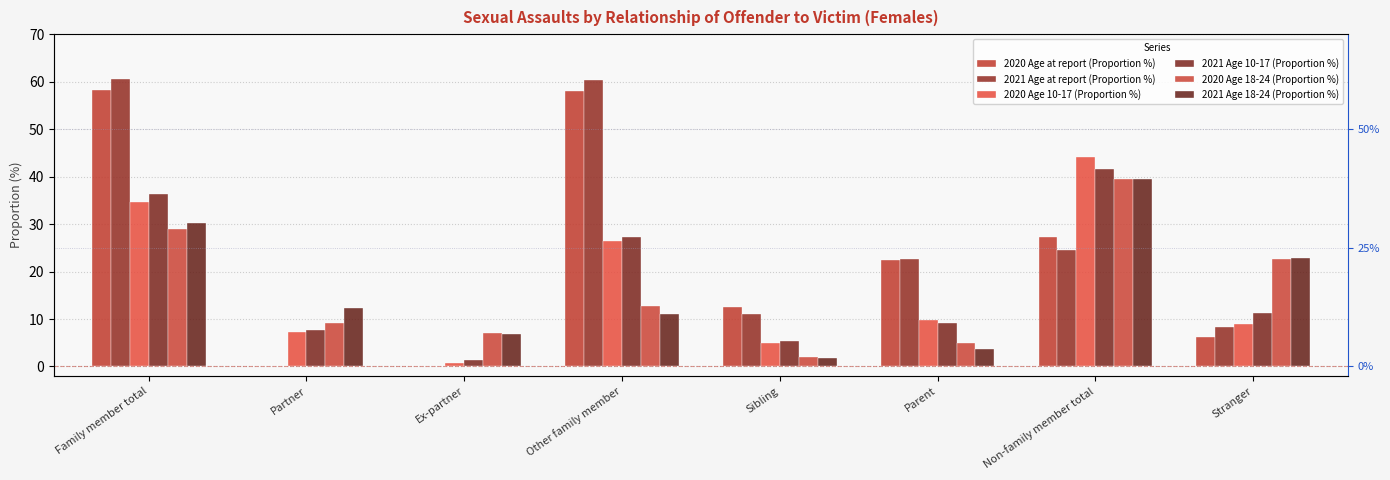

Which label corresponds to the smallest value in the chart?

Partner